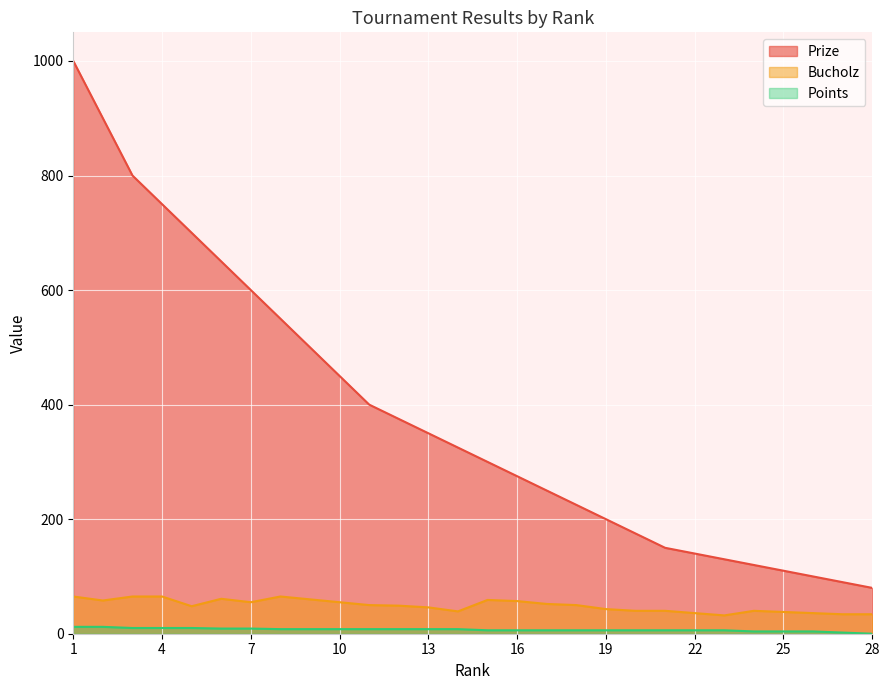

Is it true that Prize equals 93 at 17?

False